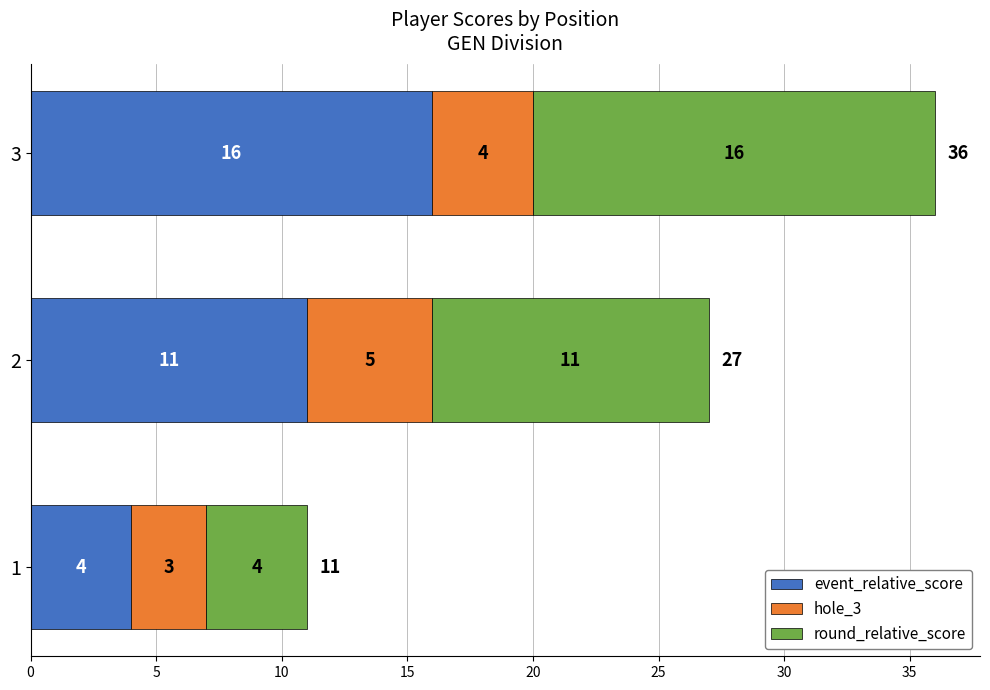

Is it true that event_relative_score equals 16 at 2?

False